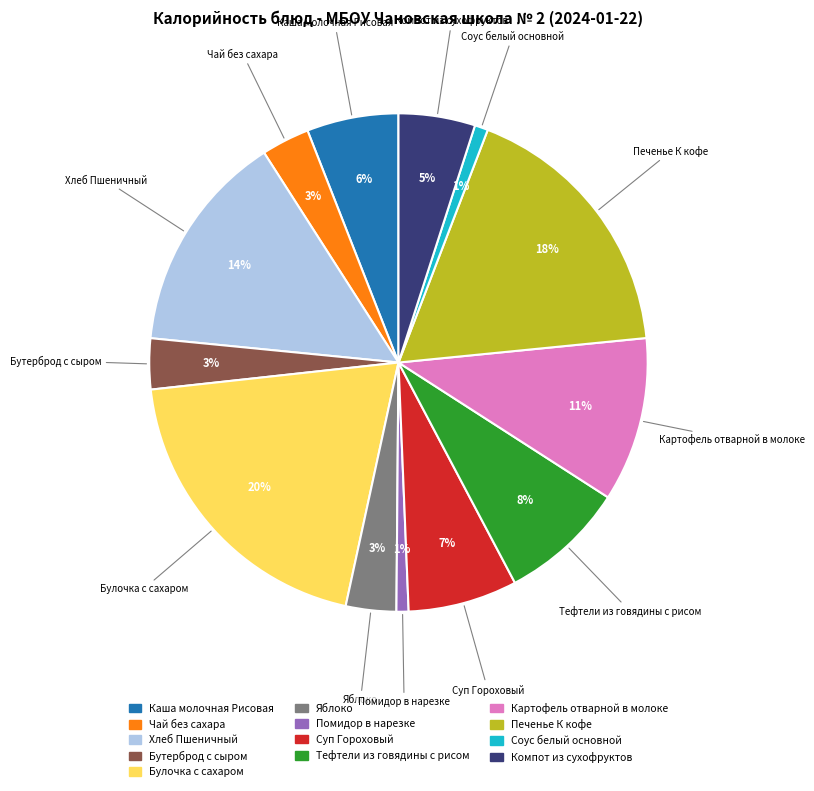

Approximately how many times larger is the value at Компот из сухофруктов compared to Суп Гороховый?

0.7